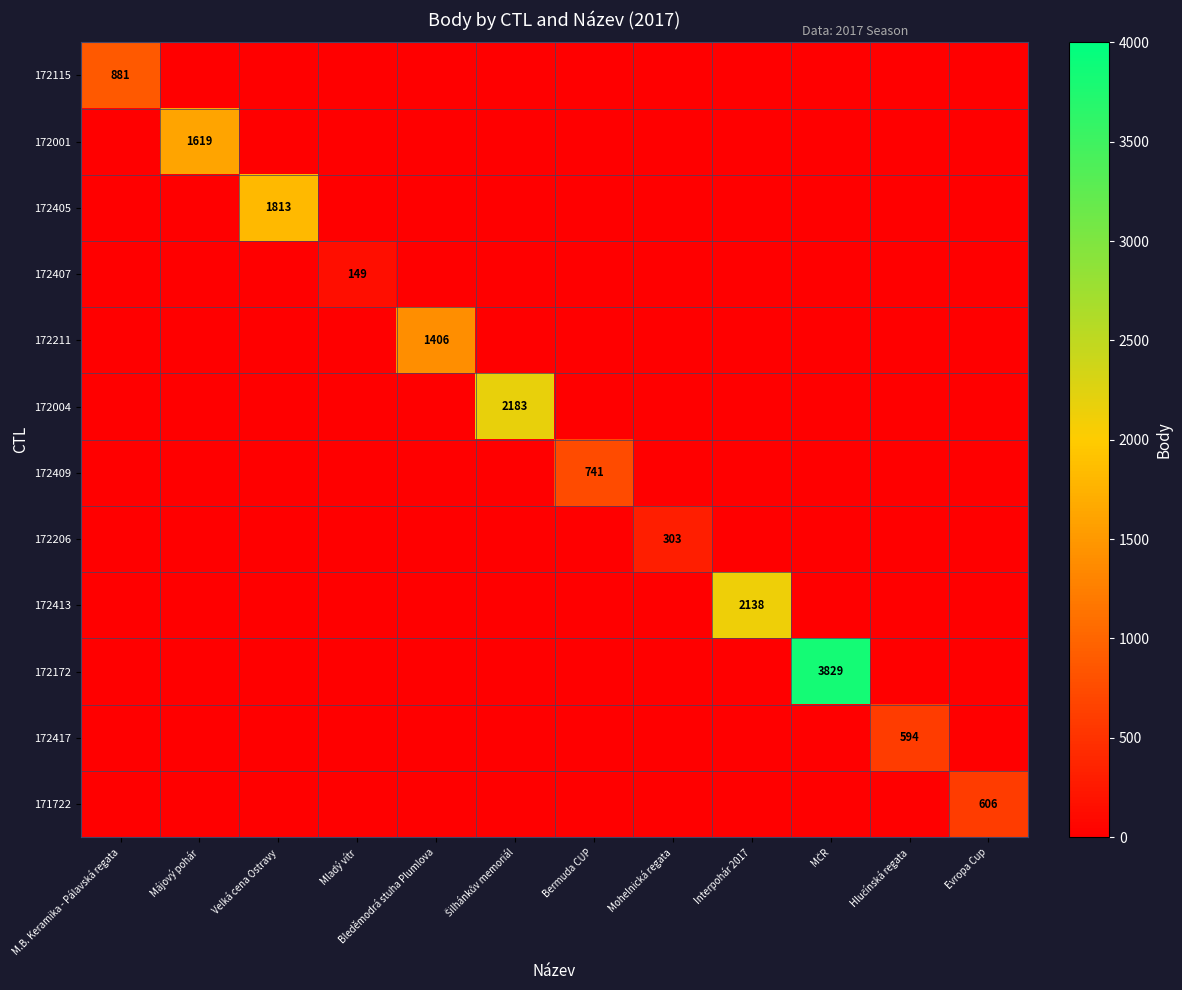

What is the difference between the maximum and minimum values in the 172413 series?

2138